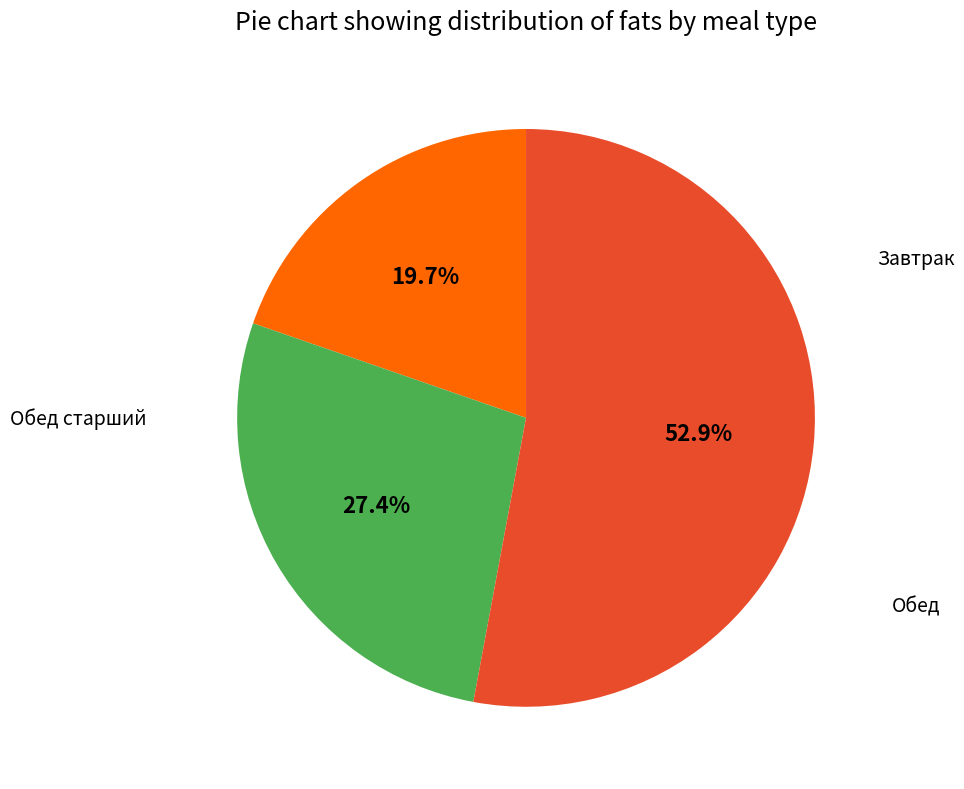

Does any single category account for the majority?

Yes